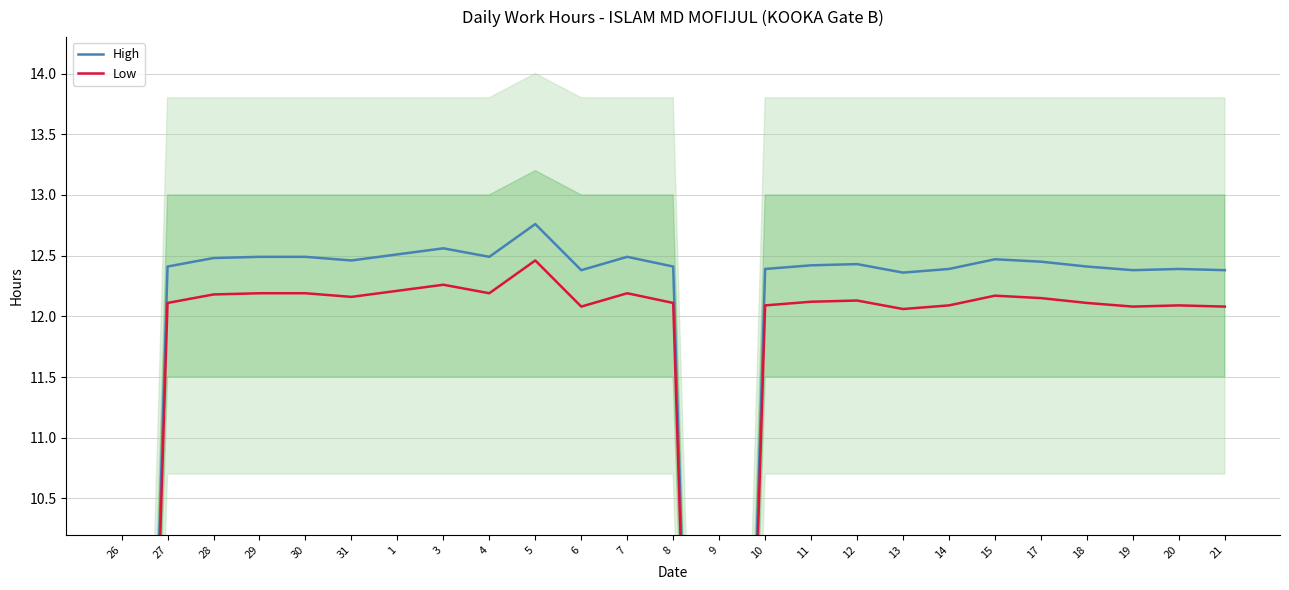

True or false: Low and High cross at least once.

False